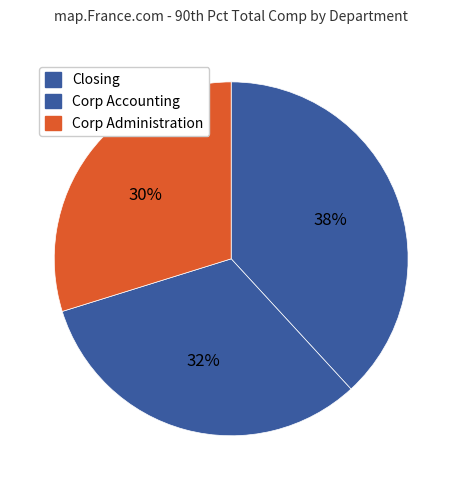

Count the number of slices in the pie.

3